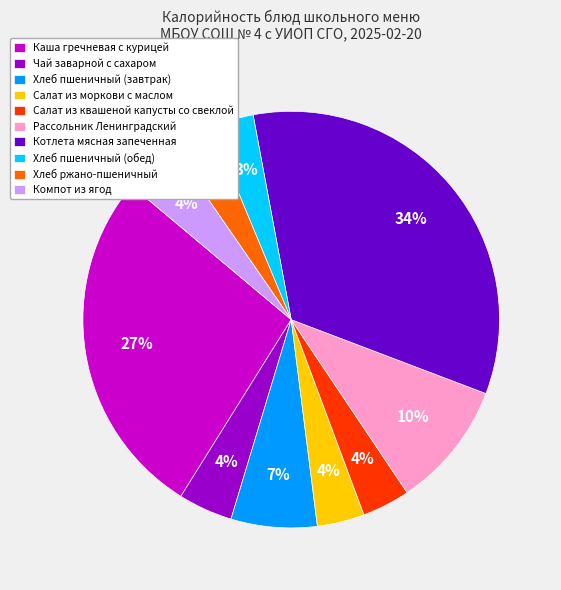

The Компот из ягод slice represents 4% of the pie. True or false?

True